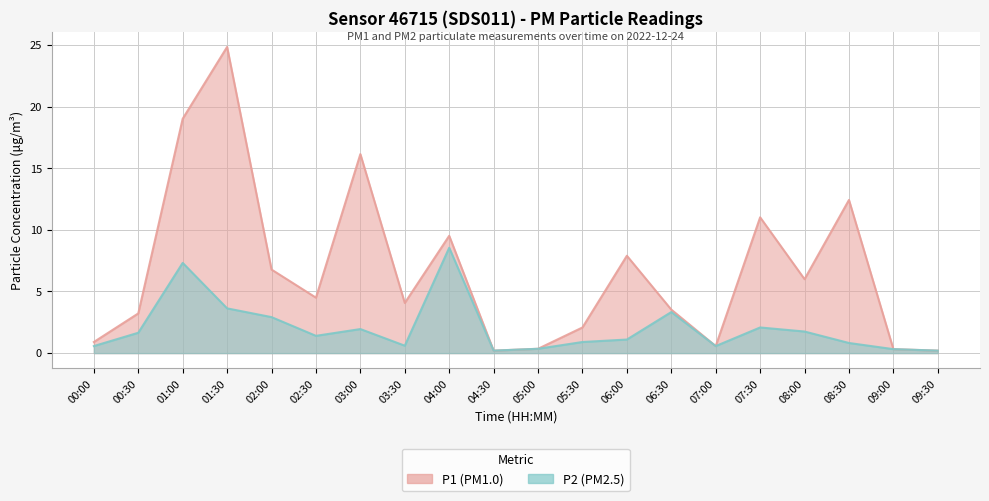

True or false: P2 and P1 cross at least once.

False